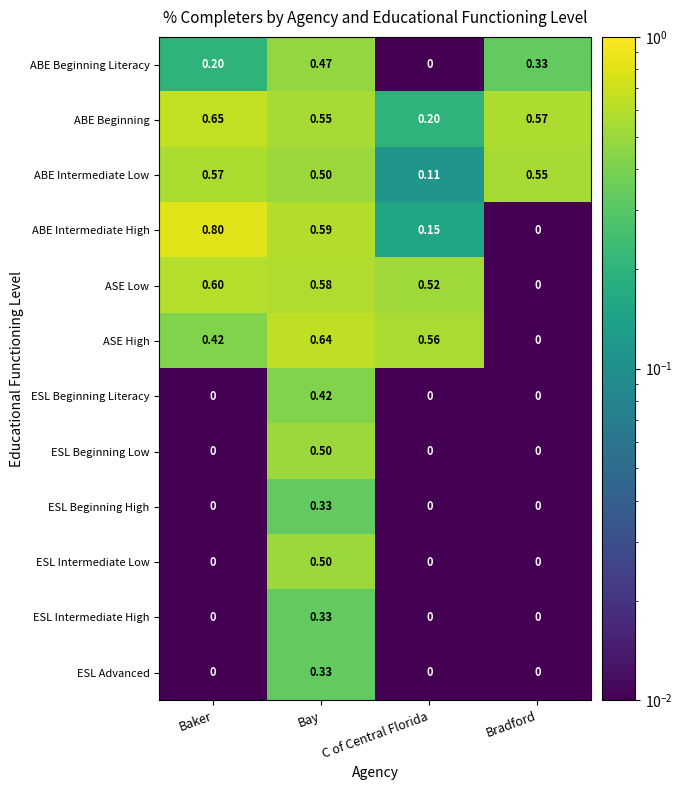

Which series has the largest total across all categories?

ABE Beginning